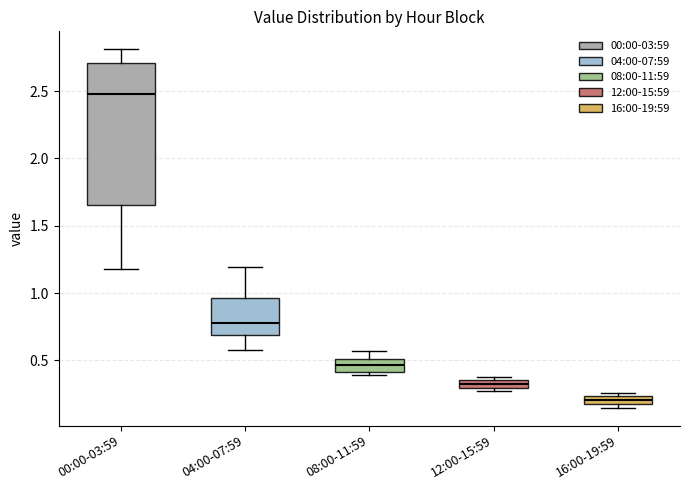

Which box is the tallest, from its lower edge to its upper edge?

00:00-03:59